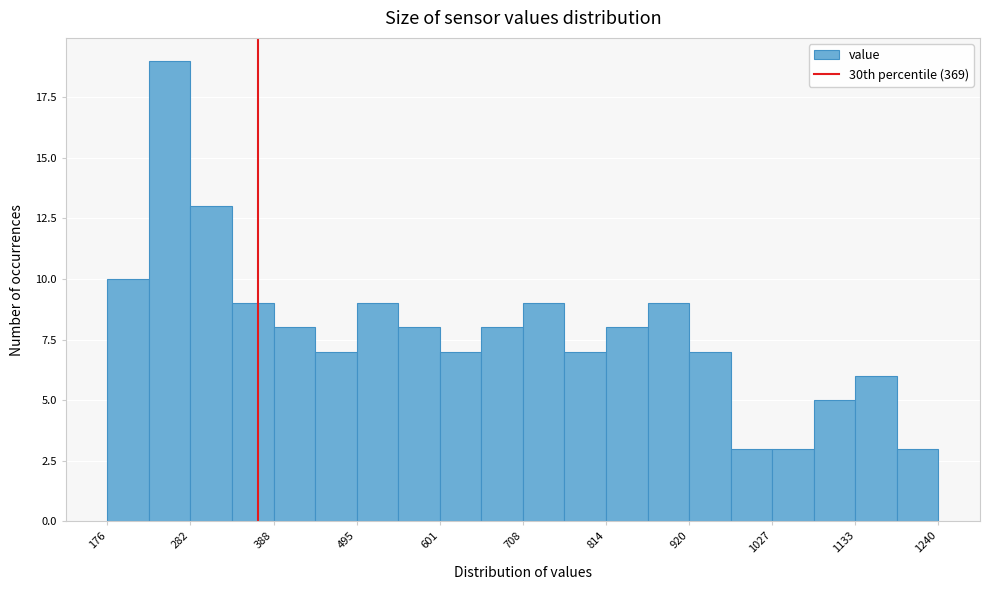

Around what value on the x-axis is the tallest bar? Give the approximate position of its centre, as read against the axis.

260